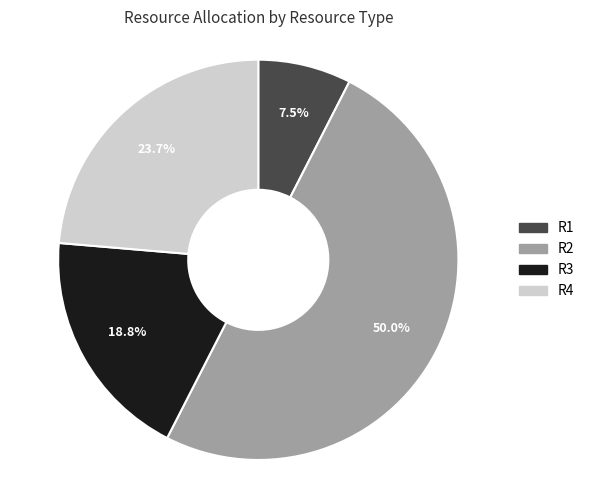

How much of the chart is everything except R2?

50.0%